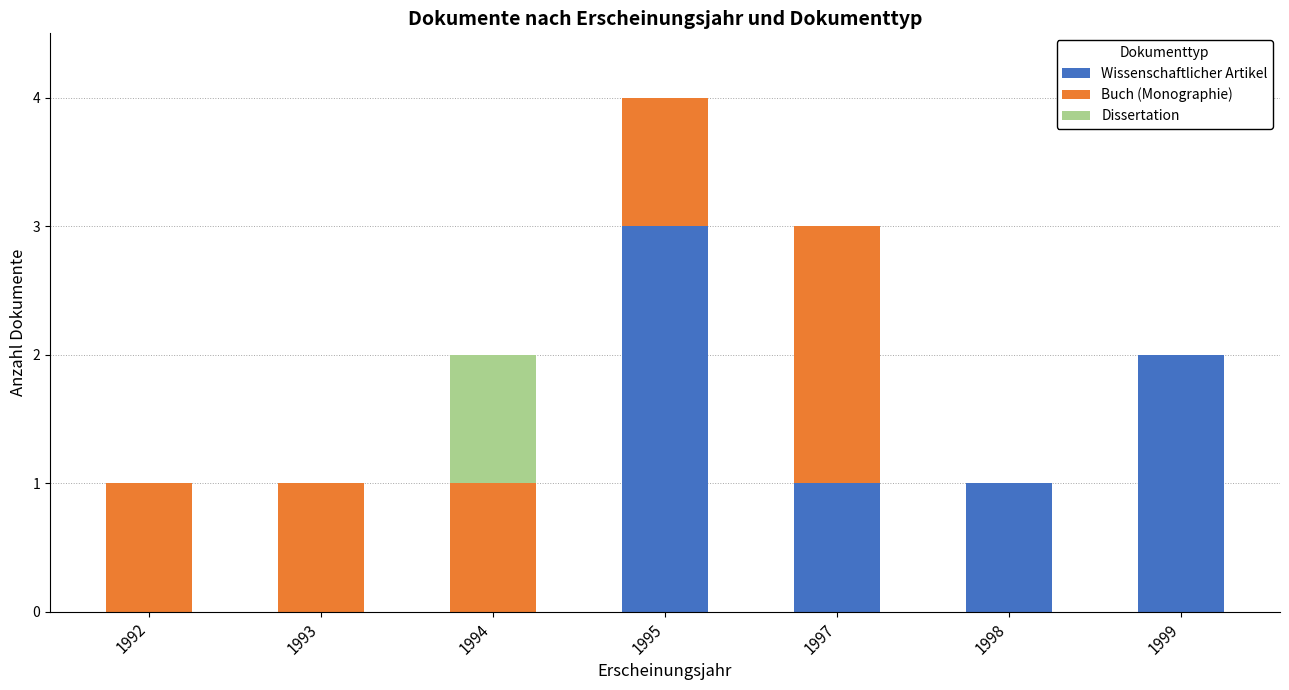

The value of Wissenschaftlicher Artikel at 1999 is 2. True or false?

True